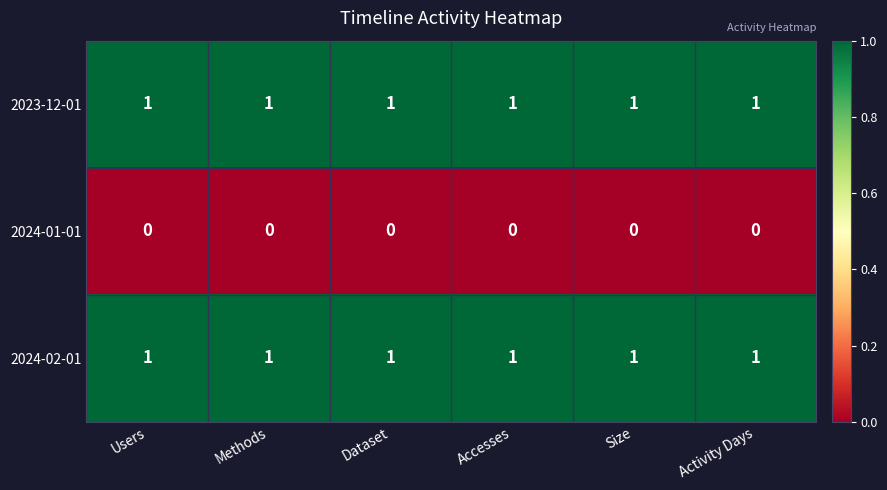

Is it true that 2023-12-01 equals 2 at Dataset?

False